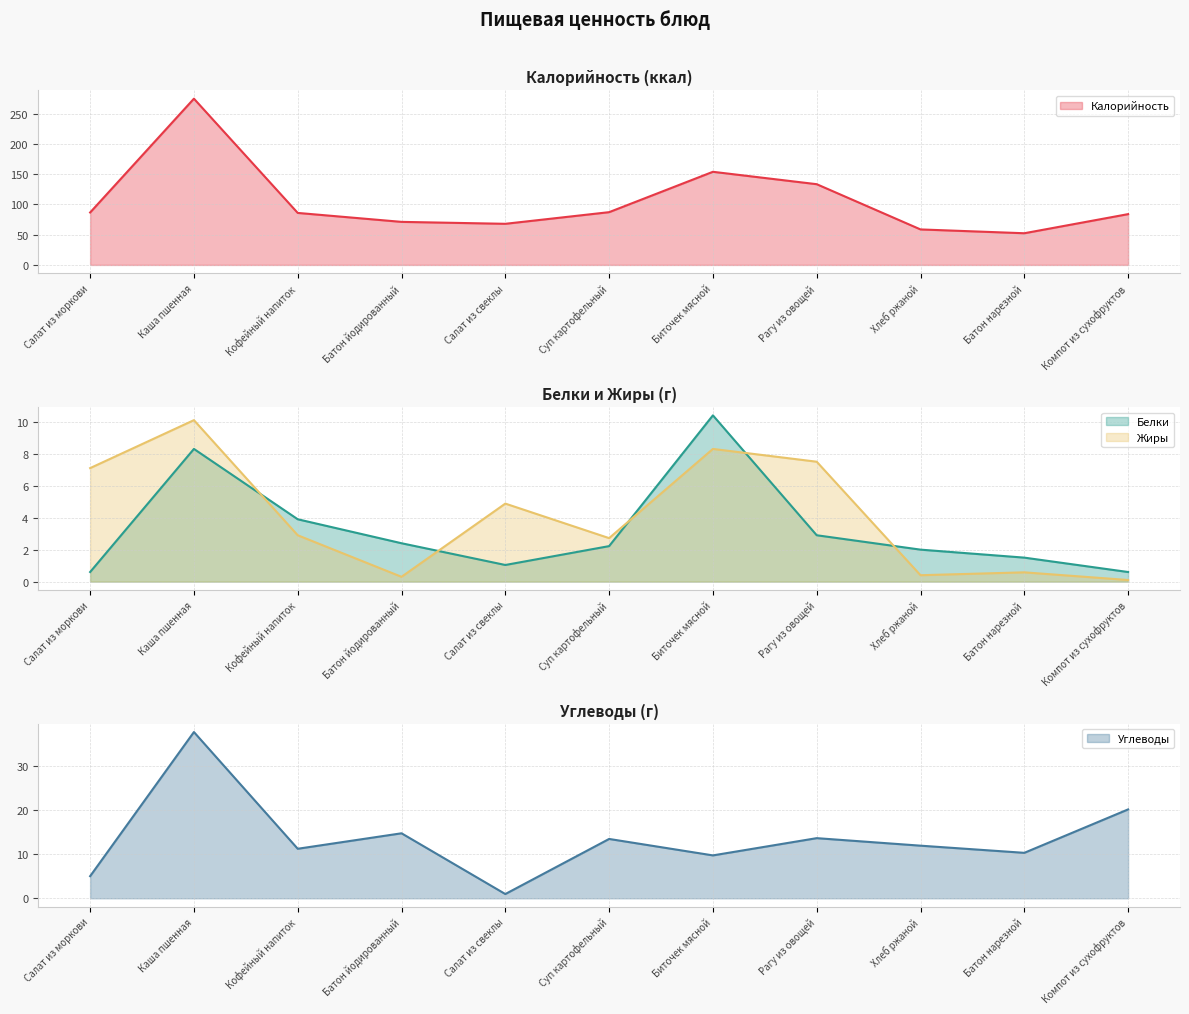

The Углеводы (line) series shows 24.7 at Каша пшенная. True or false?

False